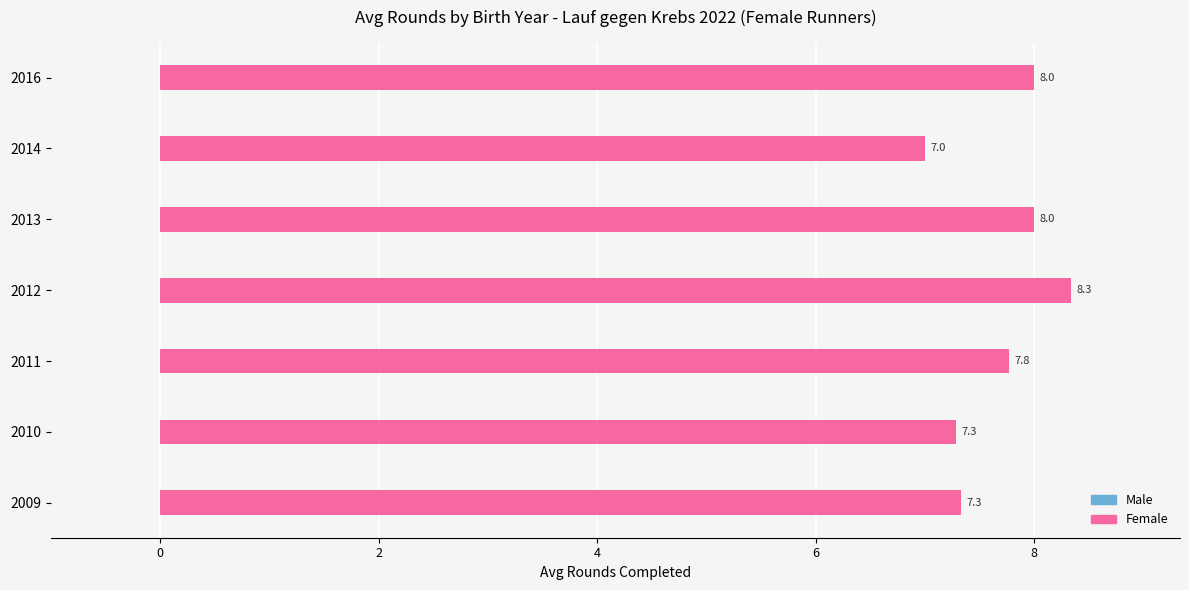

How many bars are there in total?

7